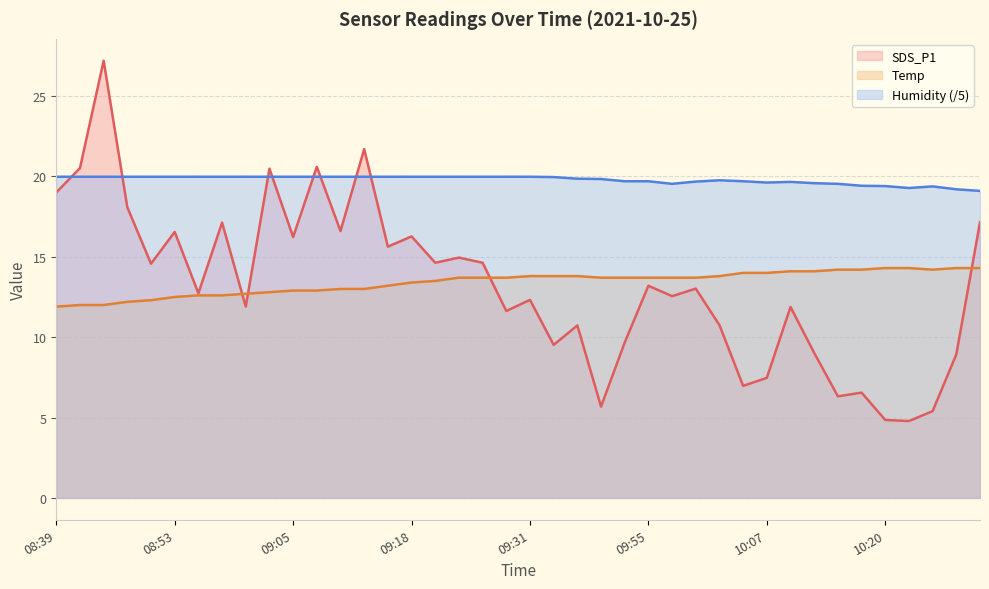

Reading right to left, extract all data points from this chart.

SDS_P1: 17.1	8.9	5.4	4.8	4.8	6.5	6.3	9.0	11.9	7.5	7.0	10.8	13.0	12.6	13.2	9.7	5.7	10.7	9.5	12.3	11.6	14.6	14.9	14.6	16.3	15.6	21.7	16.6	20.6	16.2	20.5	11.9	17.1	12.7	16.6	14.6	18.1	27.2	20.5	19.0
Temp: 14.3	14.3	14.2	14.3	14.3	14.2	14.2	14.1	14.1	14.0	14.0	13.8	13.7	13.7	13.7	13.7	13.7	13.8	13.8	13.8	13.7	13.7	13.7	13.5	13.4	13.2	13.0	13.0	12.9	12.9	12.8	12.7	12.6	12.6	12.5	12.3	12.2	12.0	12.0	11.9
Humidity: 19.1	19.2	19.4	19.3	19.4	19.4	19.5	19.6	19.7	19.6	19.7	19.8	19.7	19.5	19.7	19.7	19.8	19.9	20.0	20.0	20.0	20.0	20.0	20.0	20.0	20.0	20.0	20.0	20.0	20.0	20.0	20.0	20.0	20.0	20.0	20.0	20.0	20.0	20.0	20.0